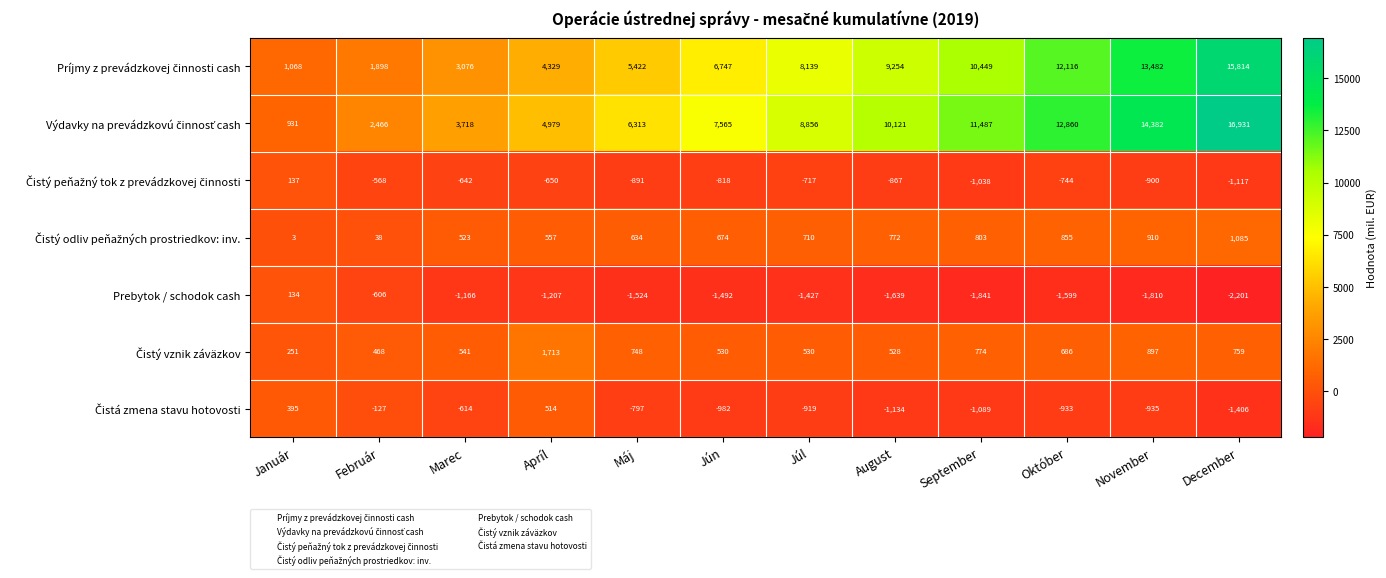

How many series are shown in this chart?

7